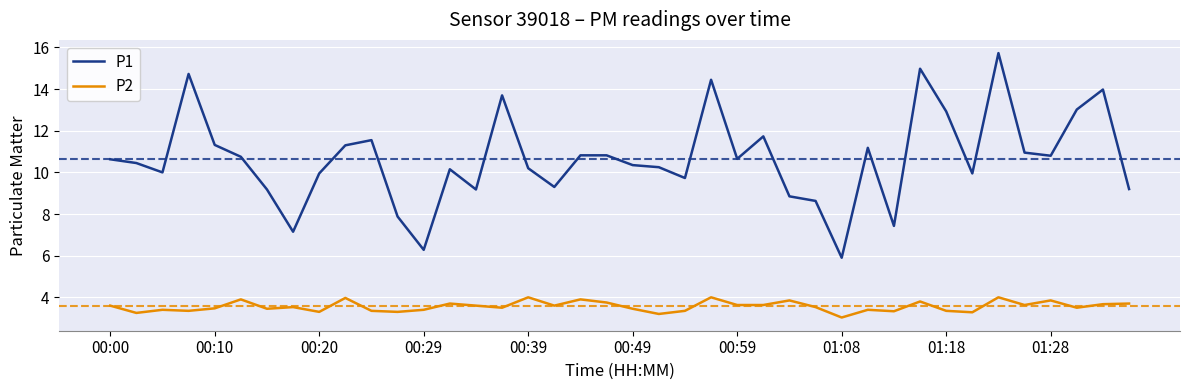

What are all the series names shown in the legend?

P1, P2